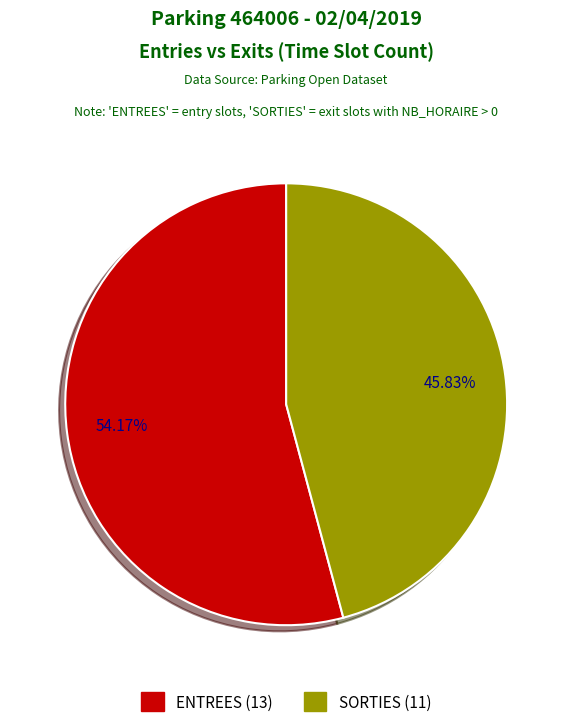

What is the smallest slice in the pie chart?

SORTIES